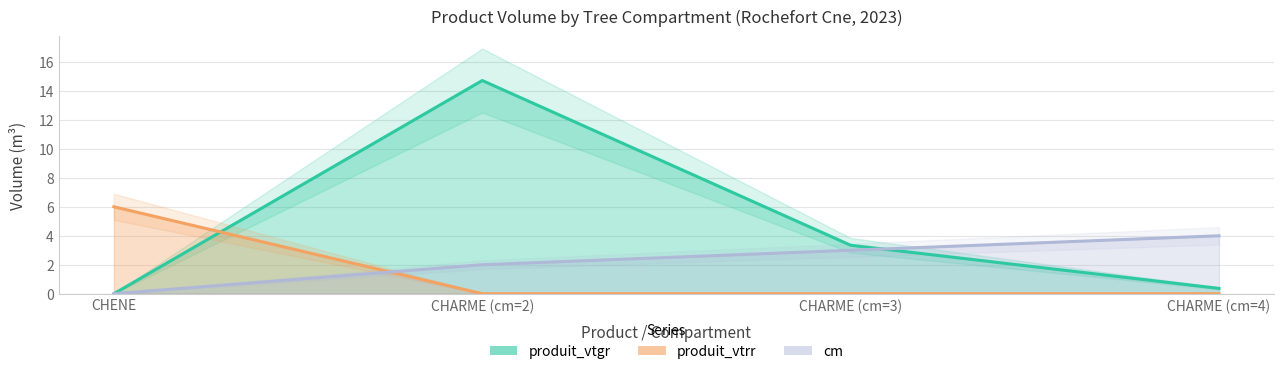

What is the approximate value of cm line at CHARME (cm=4)?

4.0